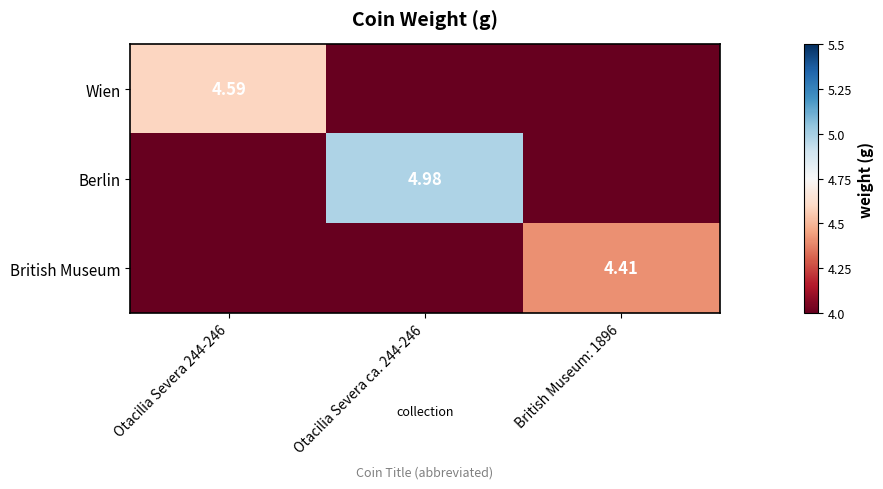

Is it true that Berlin equals 8.1 at Otacilia Severa ca. 244-246?

False